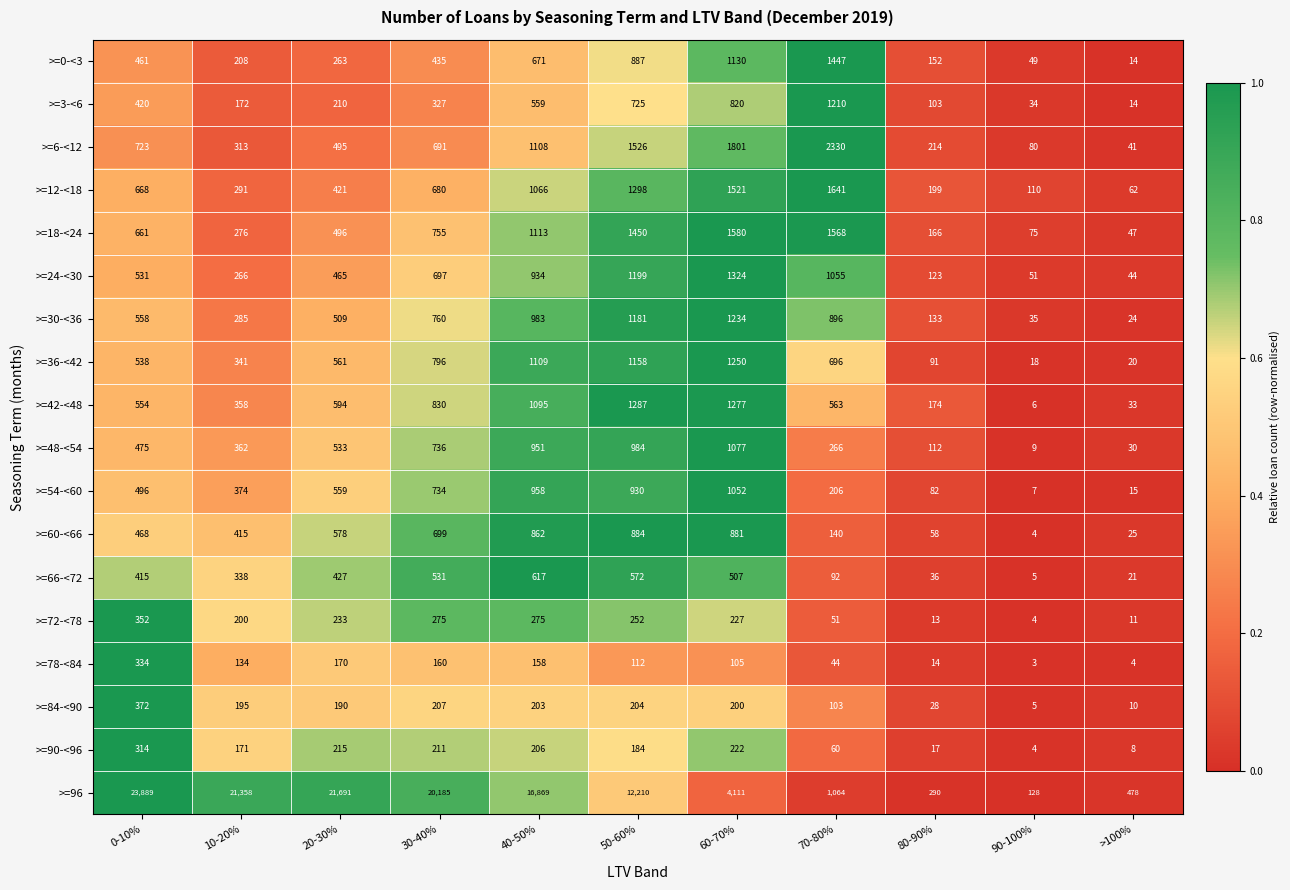

At 30-40%, list the series in order from smallest to largest.

>=78-<84, >=84-<90, >=90-<96, >=72-<78, >=3-<6, >=0-<3, >=66-<72, >=12-<18, >=6-<12, >=24-<30, >=60-<66, >=54-<60, >=48-<54, >=18-<24, >=30-<36, >=36-<42, >=42-<48, >=96